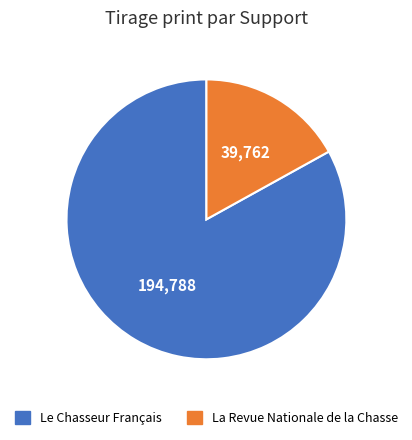

Which category has the smallest portion of the pie?

La Revue Nationale de la Chasse